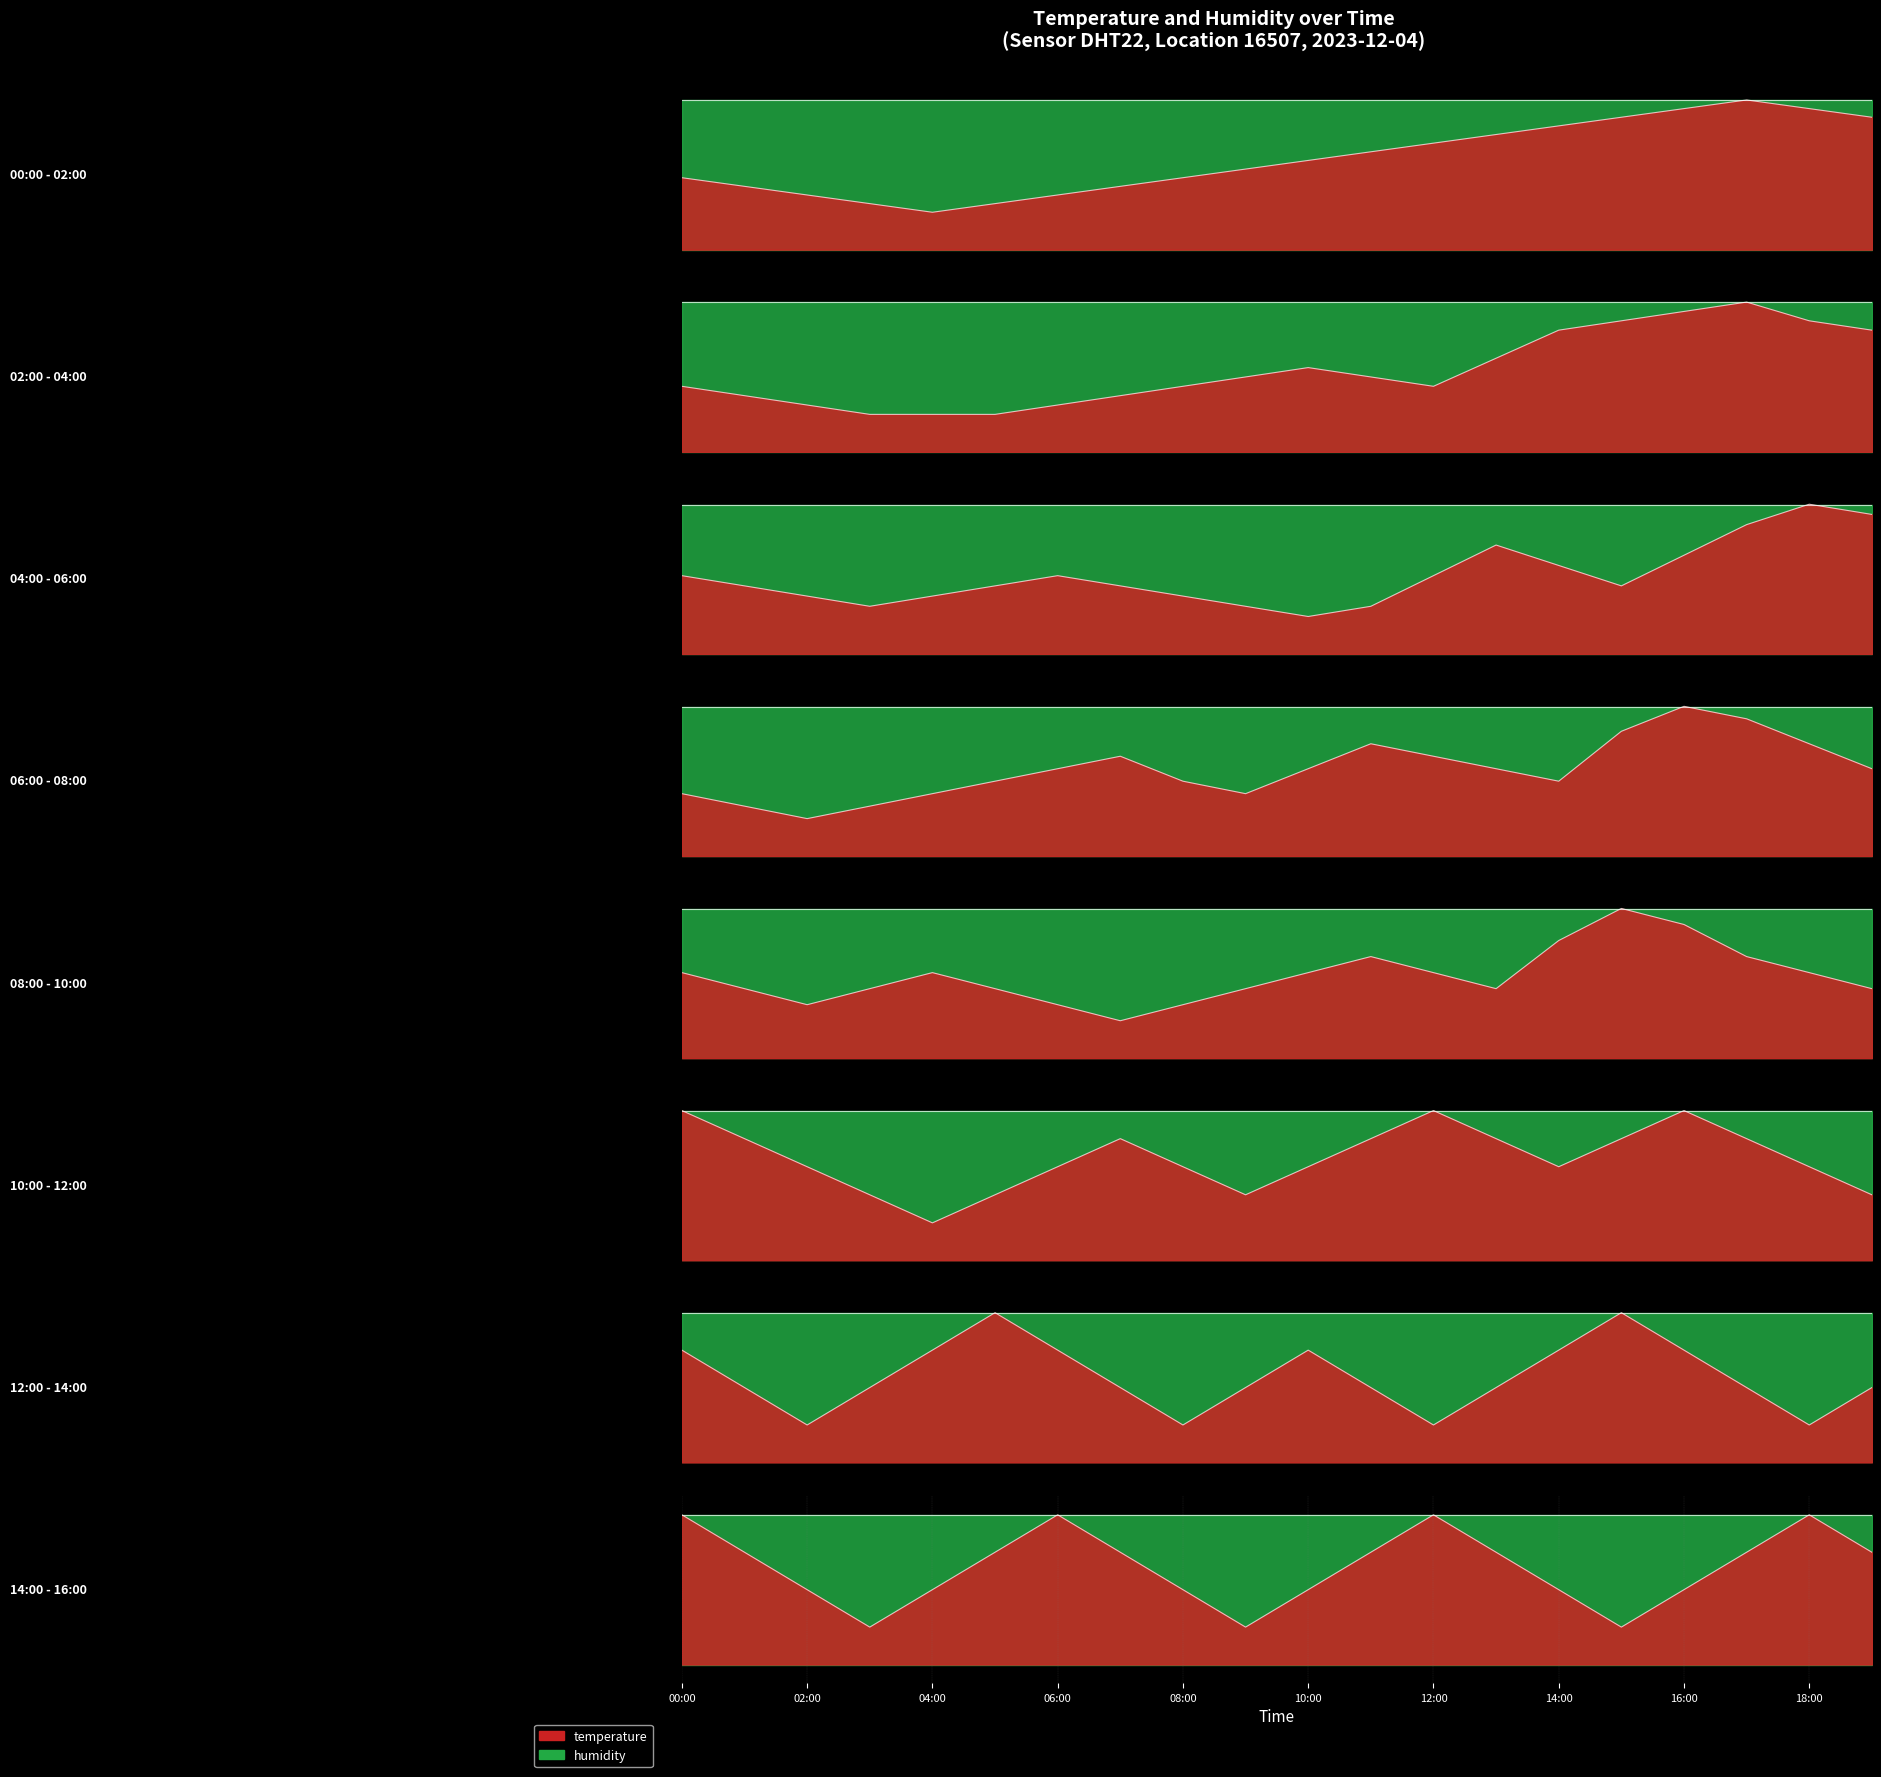

What is the sum of all values?

1686.2